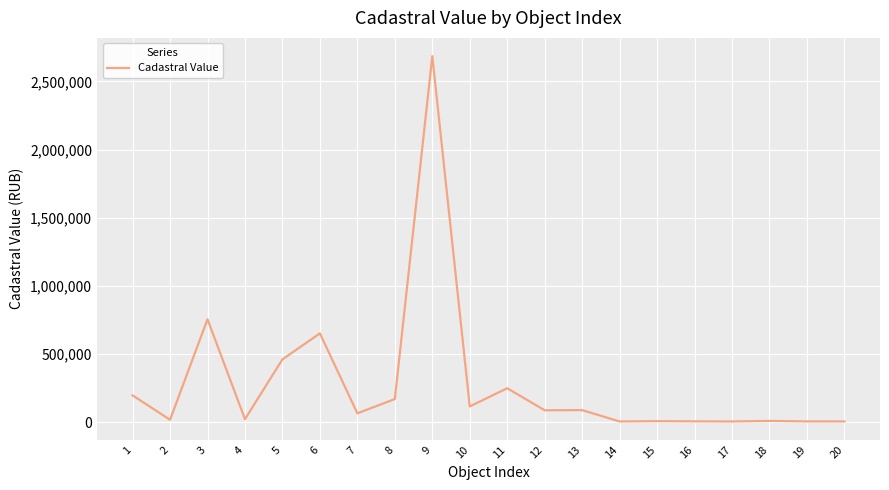

What is the greatest value displayed?

2684431.1